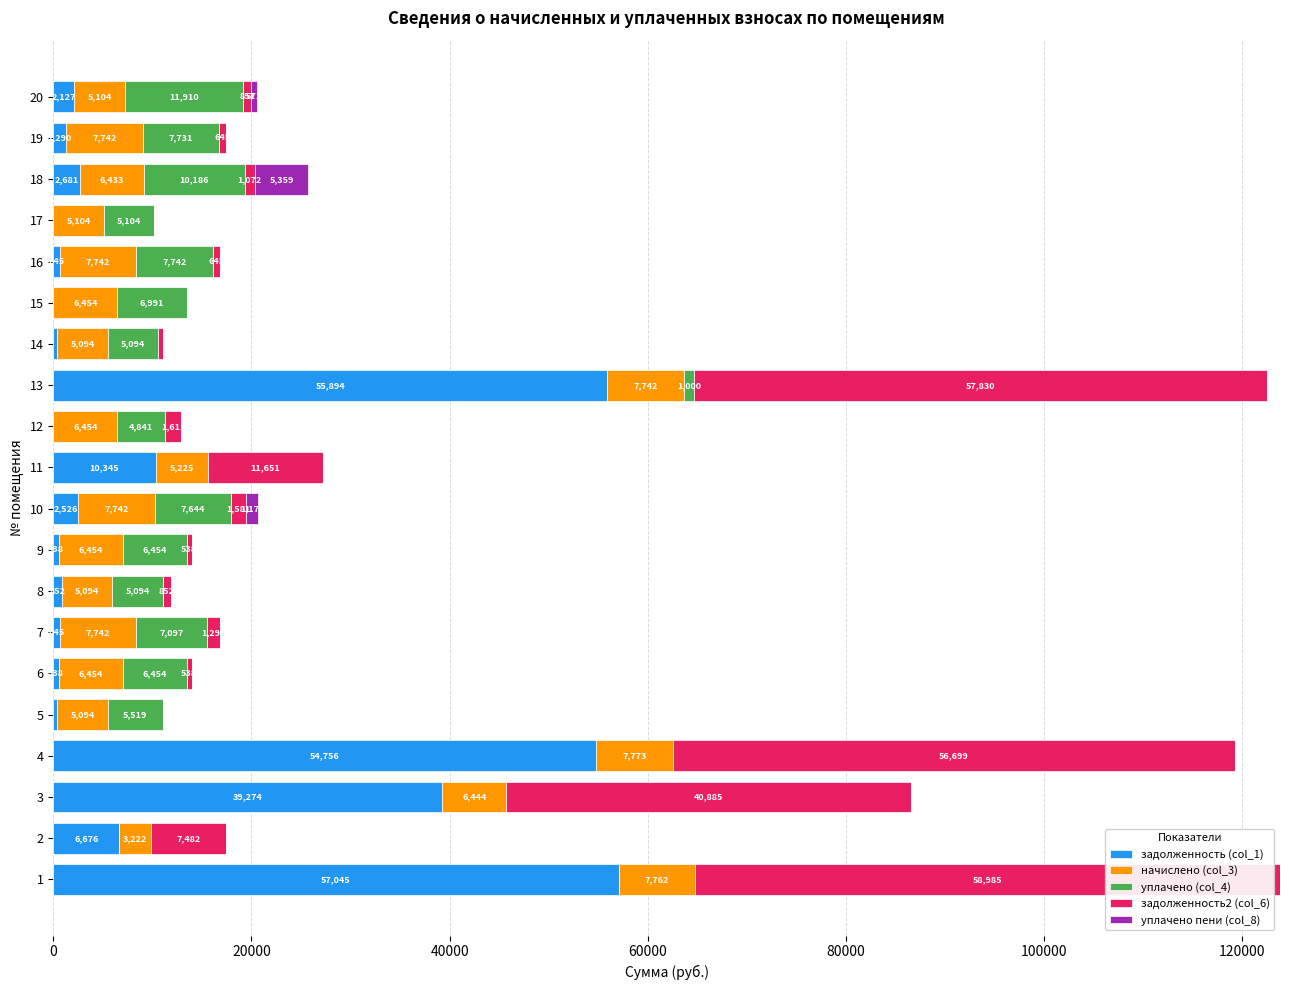

Reading left to right, extract all data points from this chart.

задолженность (col_1): 57044.6	6676.4	39274.2	54755.5	424.1	537.8	645.2	852.0	537.8	2525.9	10344.7	0.0	55894.3	424.5	0.0	645.2	0.0	2680.6	1290.4	2126.8
начислено (col_3): 7762.4	3221.8	6443.5	7772.5	5094.4	6453.6	7742.3	5094.4	6453.6	7742.3	5225.3	6453.6	7742.3	5094.4	6453.6	7742.3	5104.4	6433.4	7742.3	5104.4
уплачено (col_4): 0.0	0.0	0.0	0.0	5518.6	6453.6	7097.1	5094.4	6453.6	7643.6	0.0	4841.0	1000.0	5094.4	6991.0	7742.3	5104.4	10186.3	7730.5	11910.4
задолженность2 (col_6): 58985.2	7481.9	40885.1	56698.7	0.7	537.8	1290.4	852.0	537.8	1580.8	11651.0	1610.9	57829.9	424.5	0.4	645.2	0.0	1072.2	645.2	850.7
уплачено пени (col_8): 0.0	0.0	0.0	0.0	0.0	0.0	0.0	0.0	0.3	1170.8	0.0	0.0	0.0	0.0	0.0	0.0	0.0	5359.1	18.7	571.2